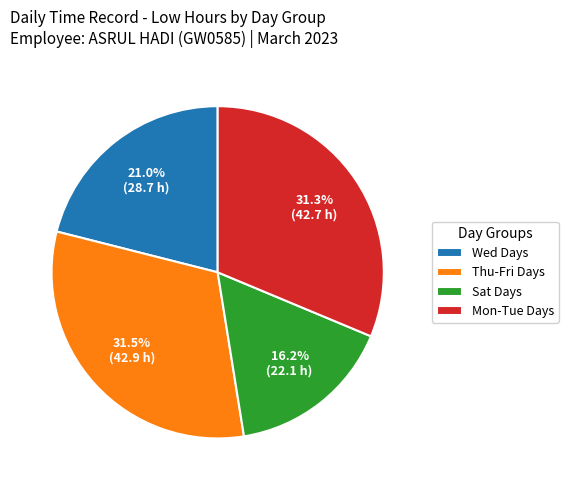

Which slice is the smallest?

Sat Days